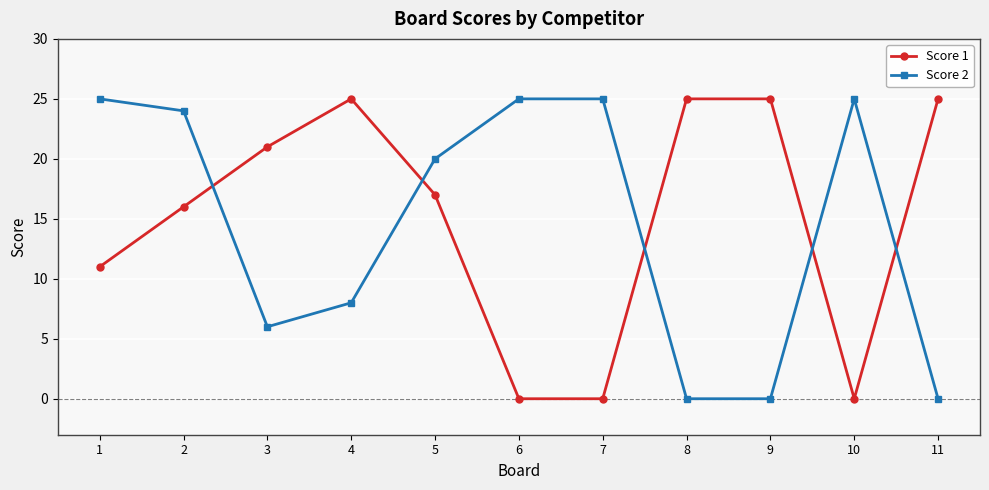

Which series has the largest total across all categories?

Score 1